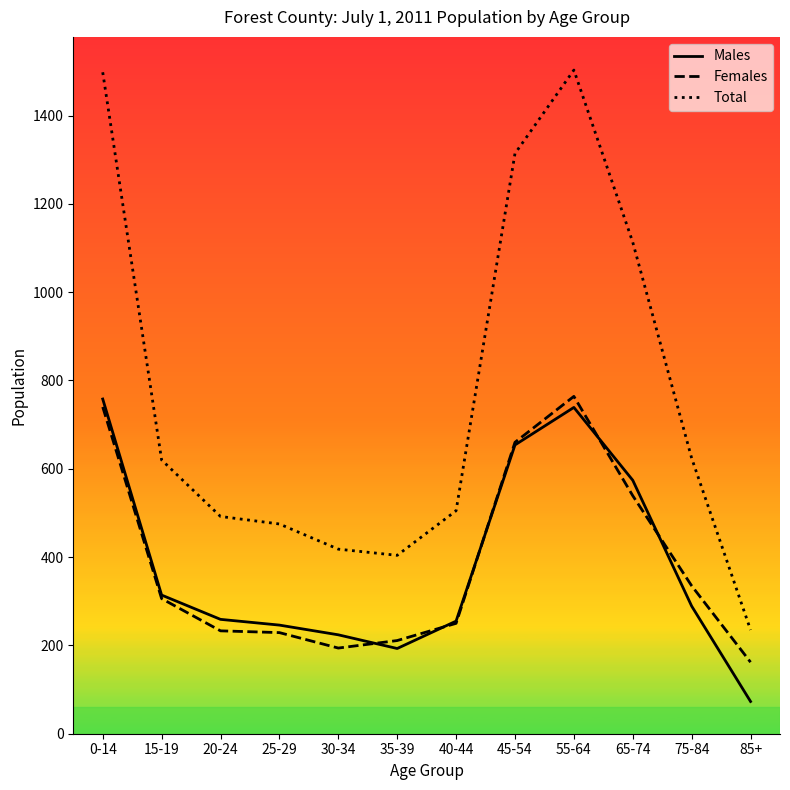

True or false: Total and Males cross at least once.

False